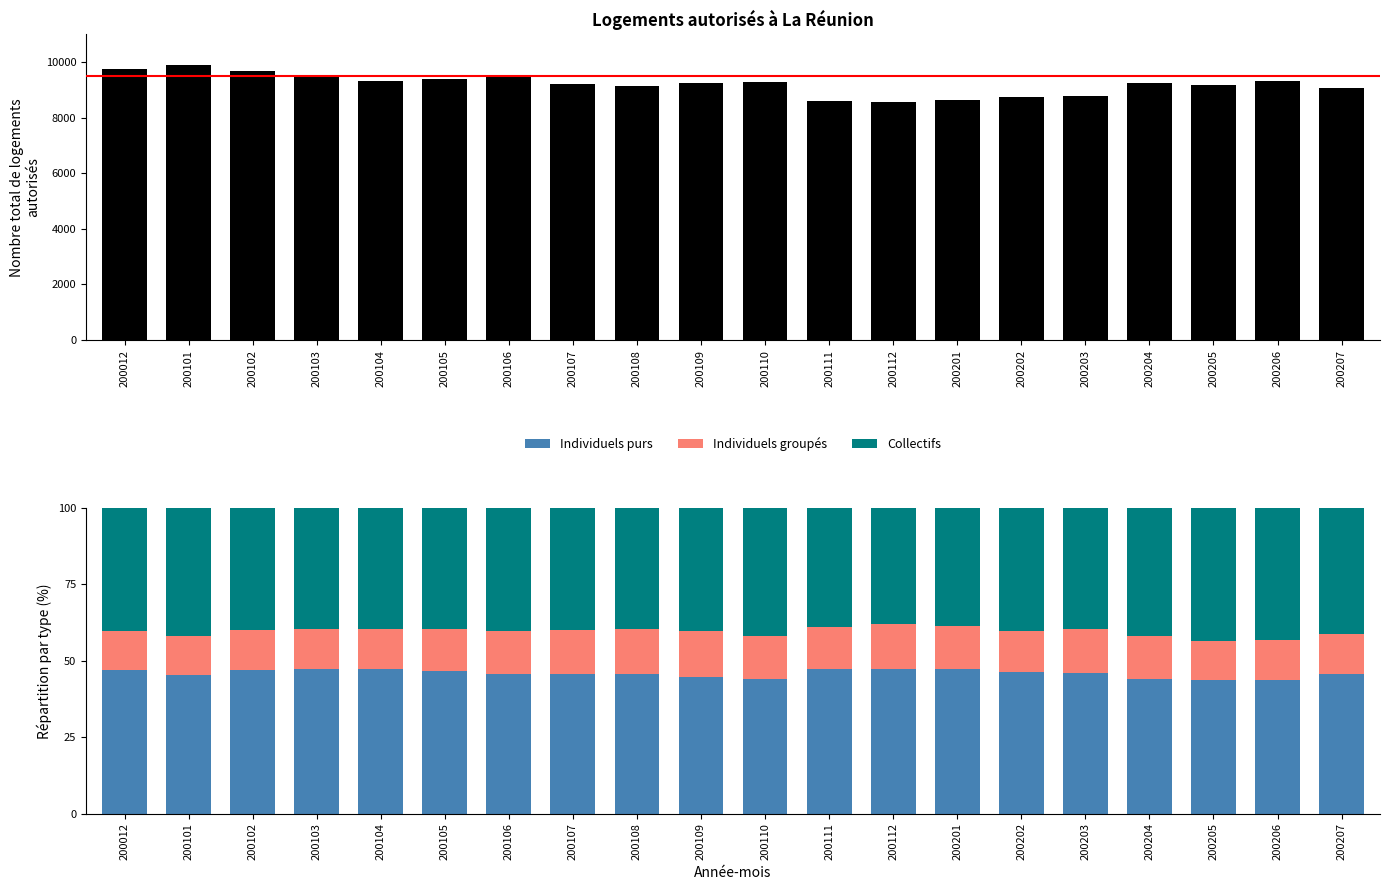

What is the value of the Collectifs bar at the 16th from the left?

39.7